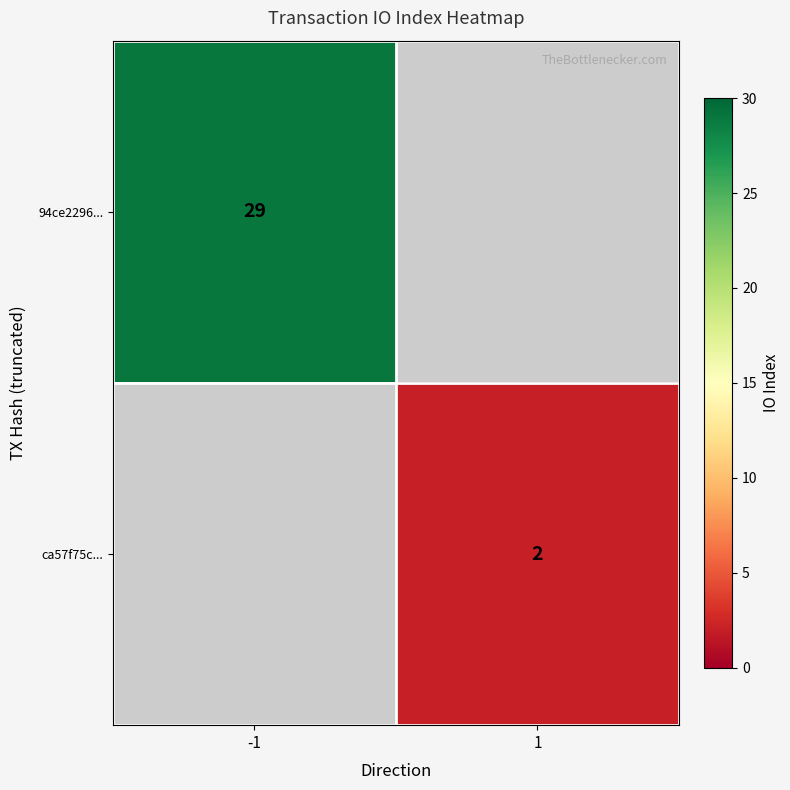

The 94ce2296... series shows 29 at -1. True or false?

True